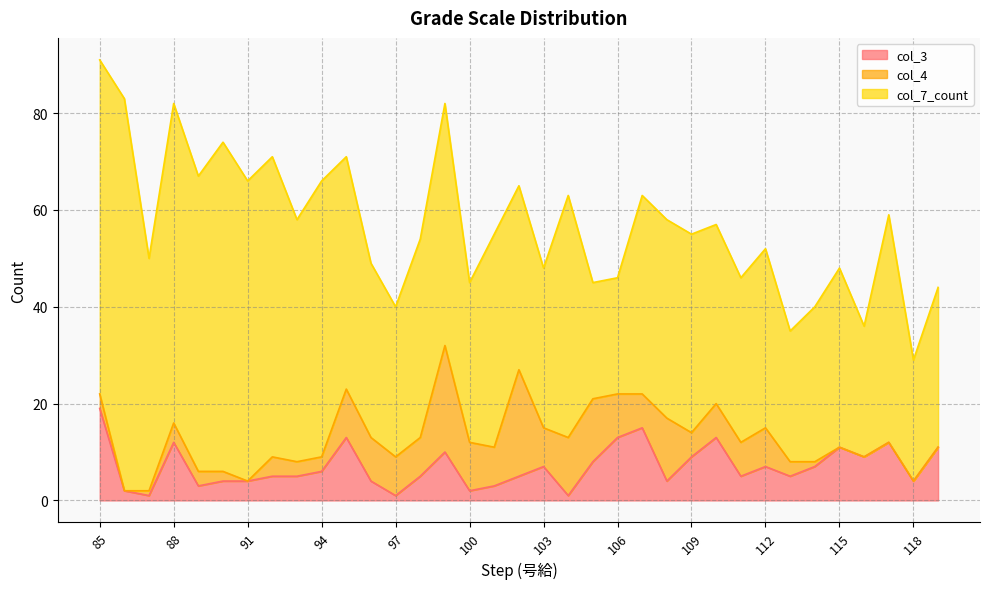

Is it true that col_7_count equals 19 at 87?

False